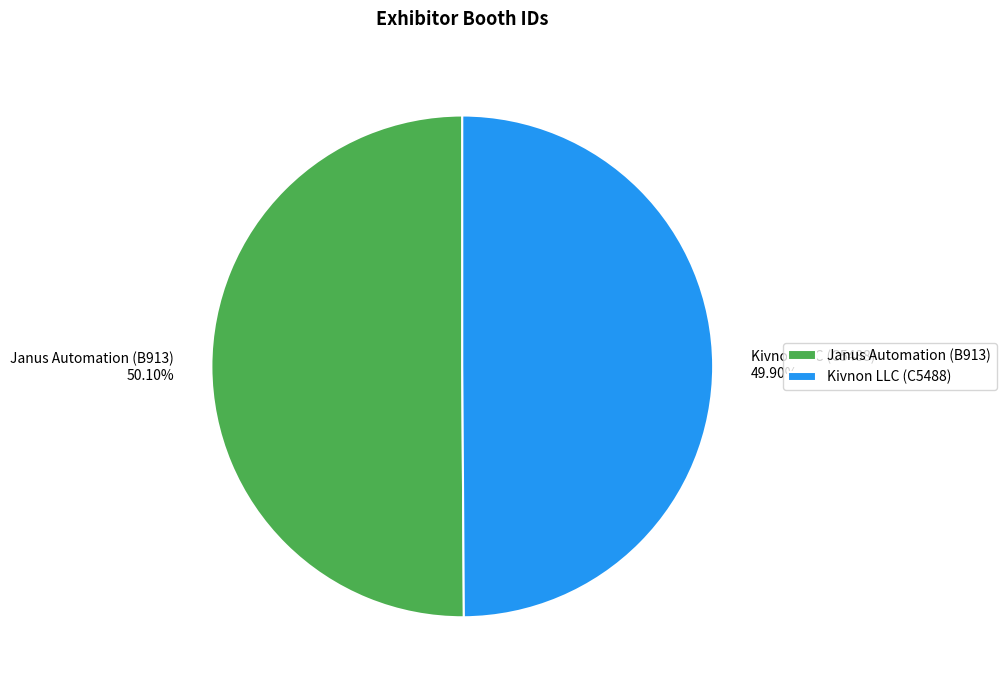

What percentage is the Kivnon LLC (C5488) slice, to the nearest percent?

50%